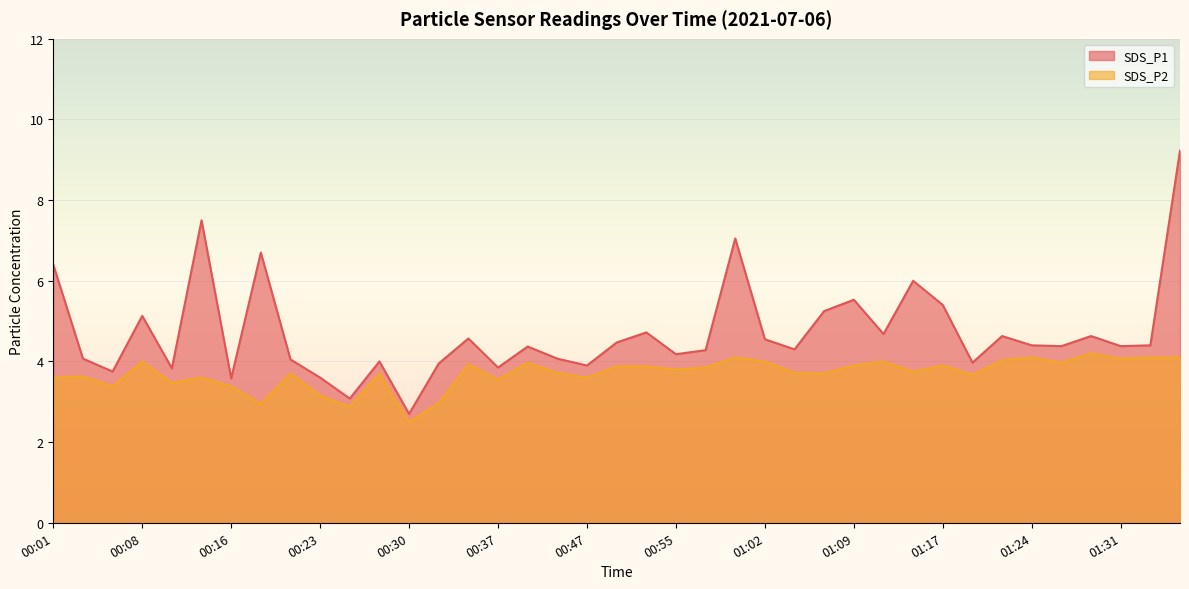

What position from the left is 00:16?

7